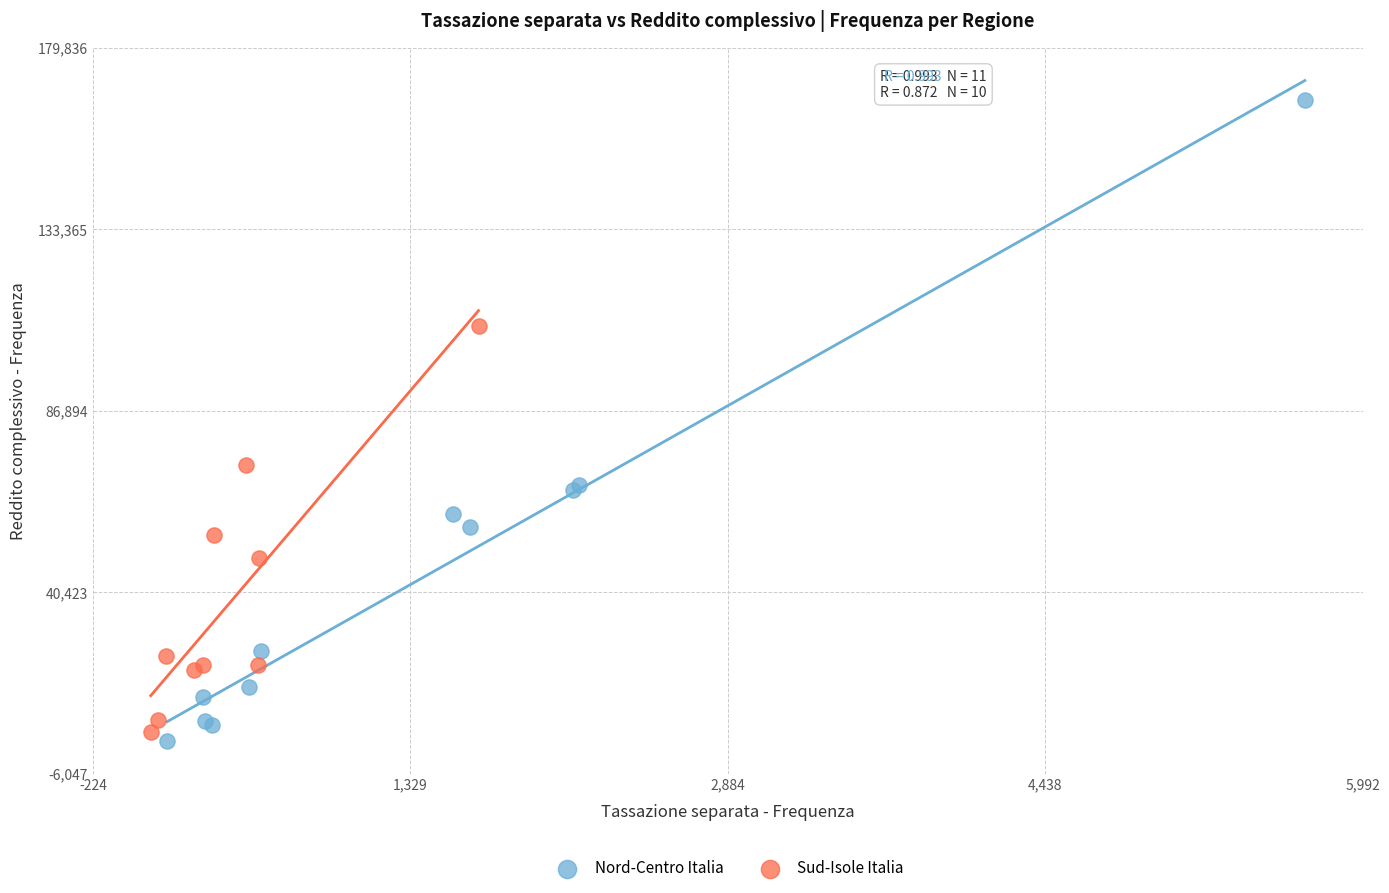

Which series has the largest Y range (max minus min)?

Nord-Centro Italia